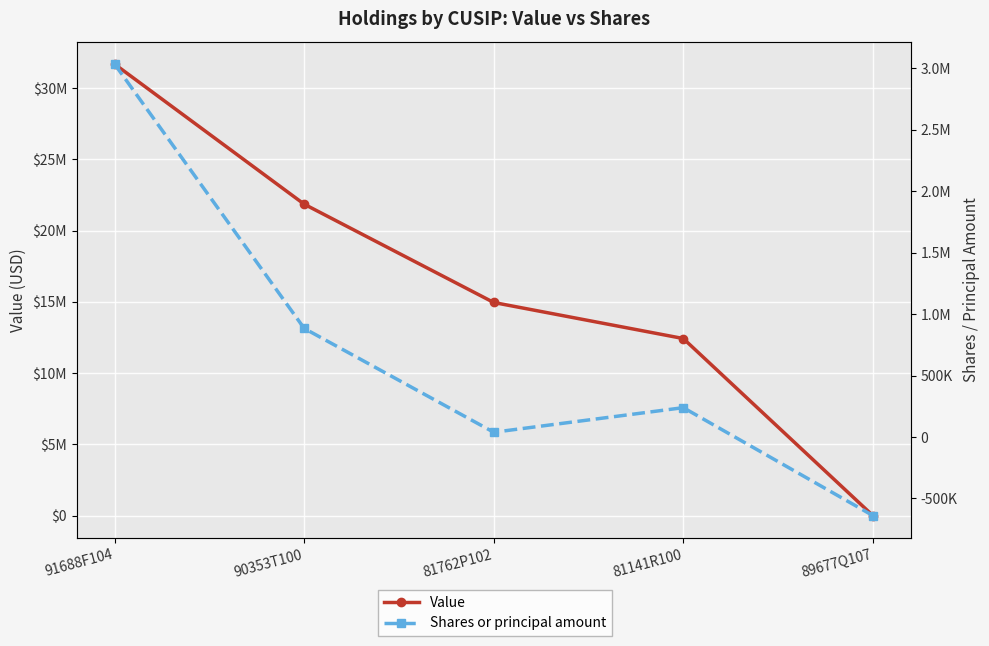

What is the maximum value for Shares or principal amount?

3033616